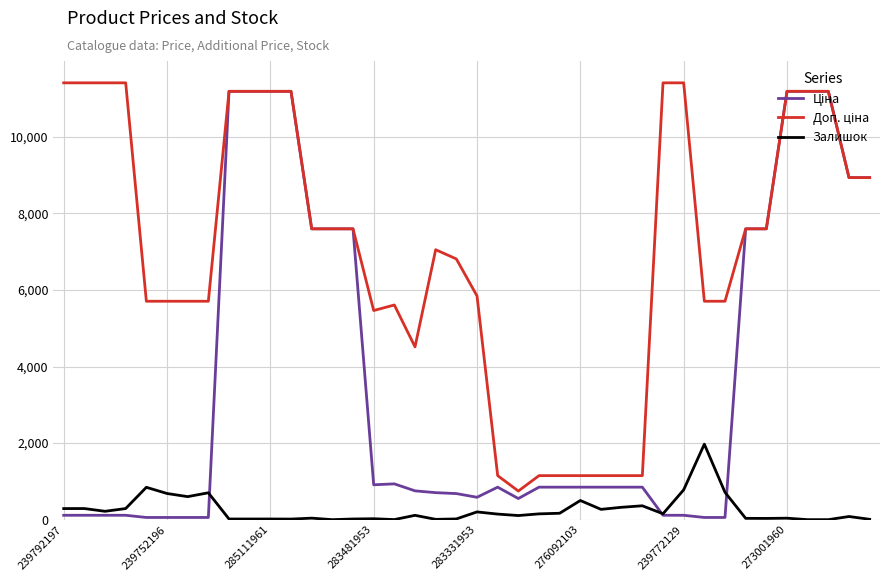

Does the chart display data point markers on the line(s)?

No